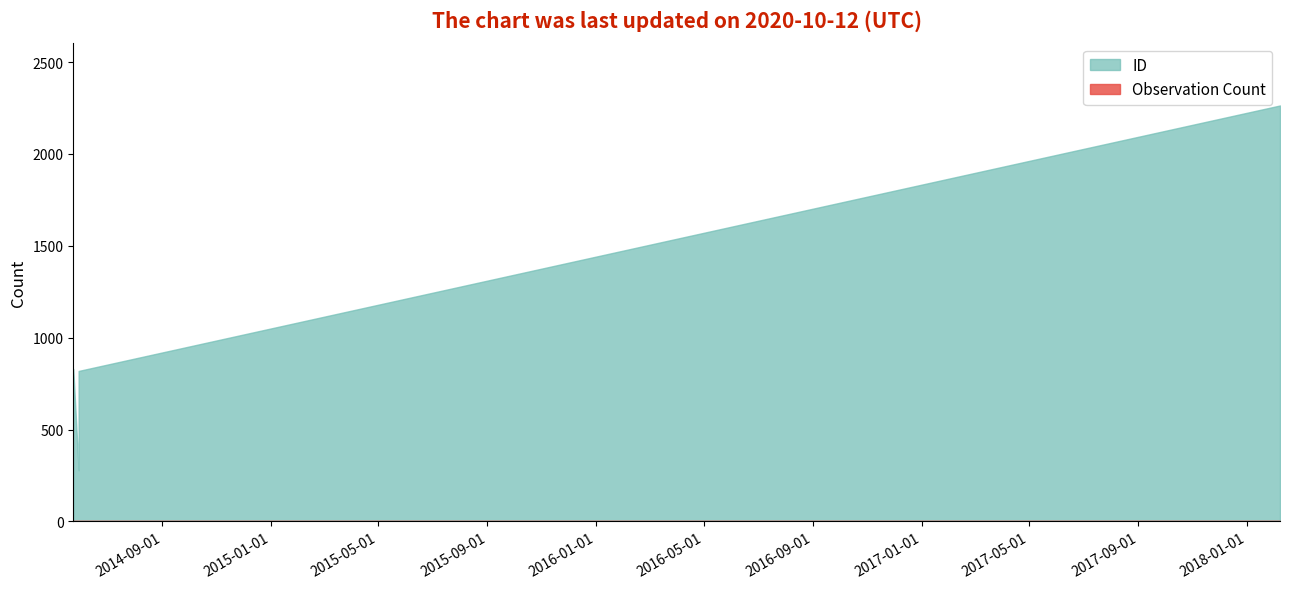

What value does the Observation Count series have at 2014-05-30?

1